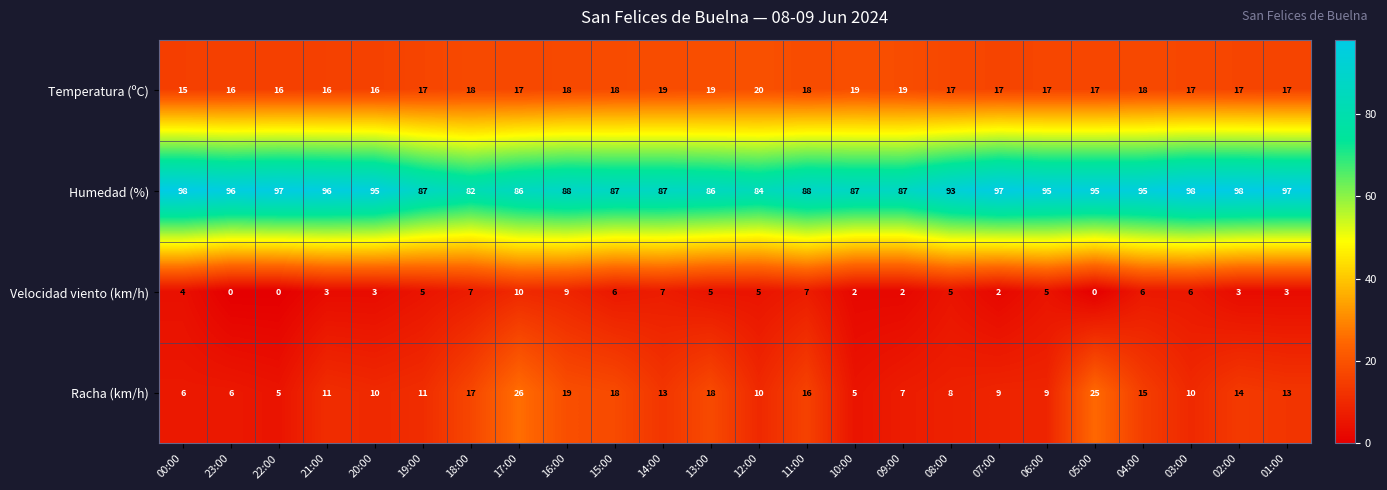

Rank the series at 14:00 from highest to lowest value.

Humedad (%), Temperatura (ºC), Racha (km/h), Velocidad viento (km/h)